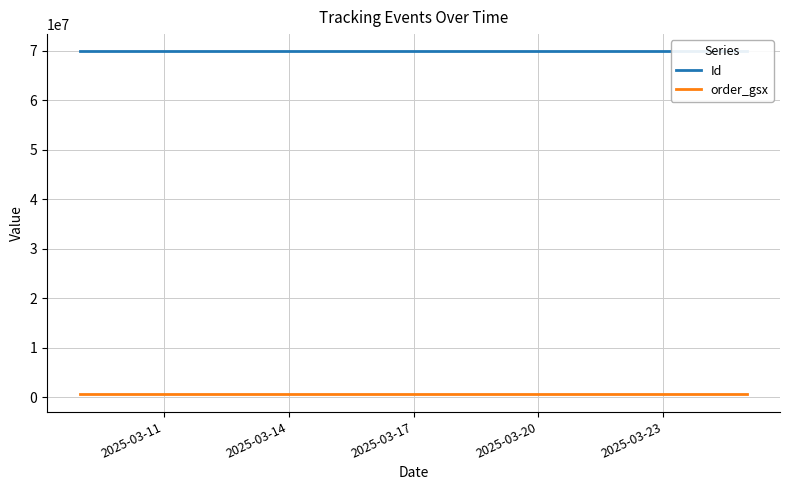

True or false: order_gsx and Id intersect in this chart.

False